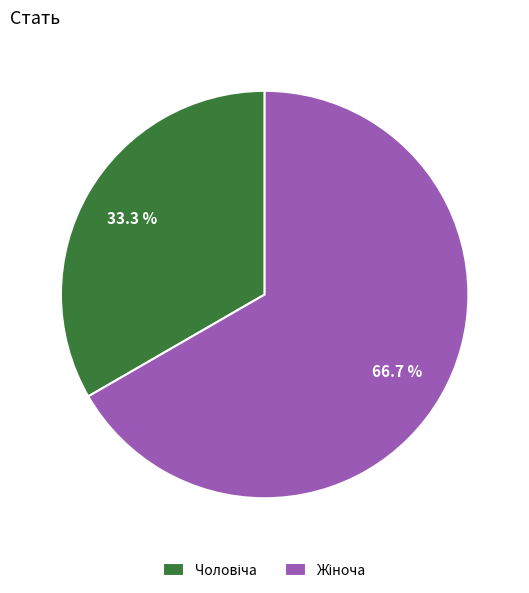

How many slices are in this pie chart?

2